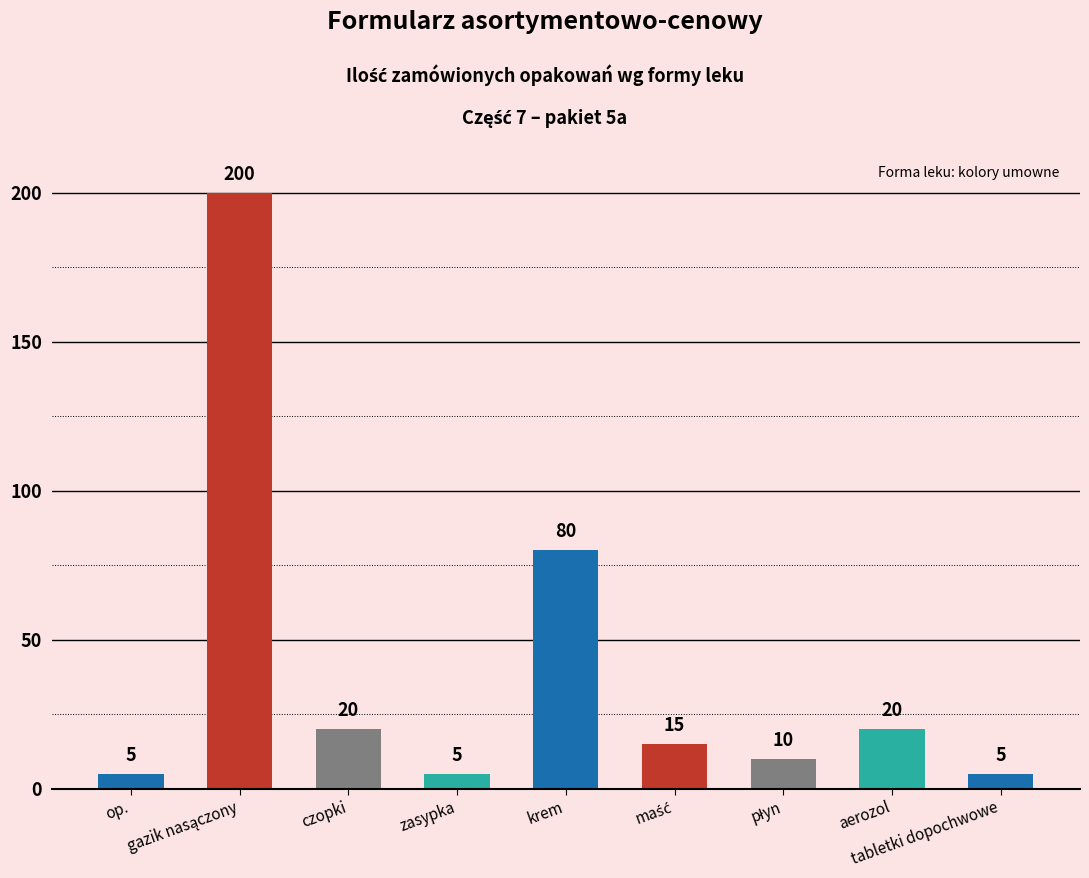

How many data points are less than 15?

4